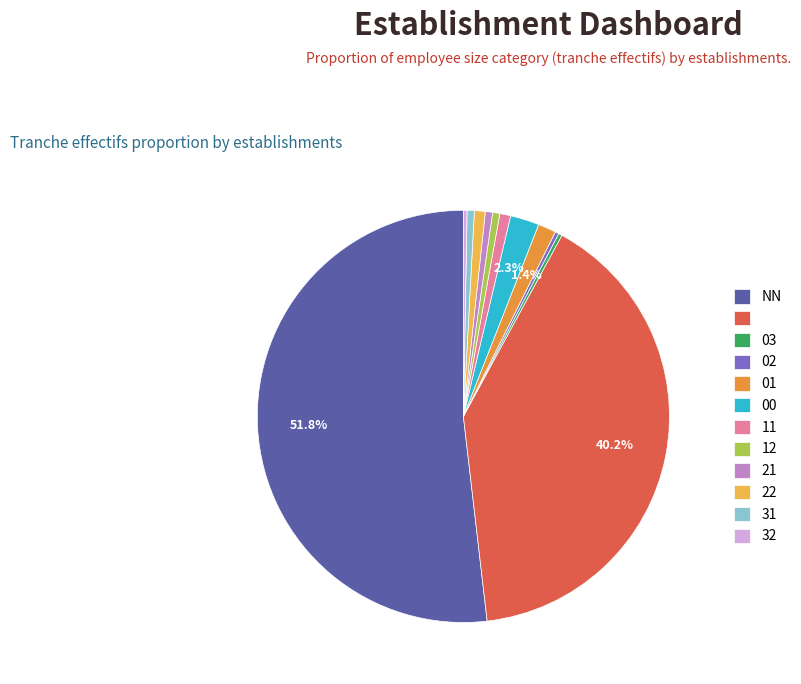

How many segments does this pie chart have?

12